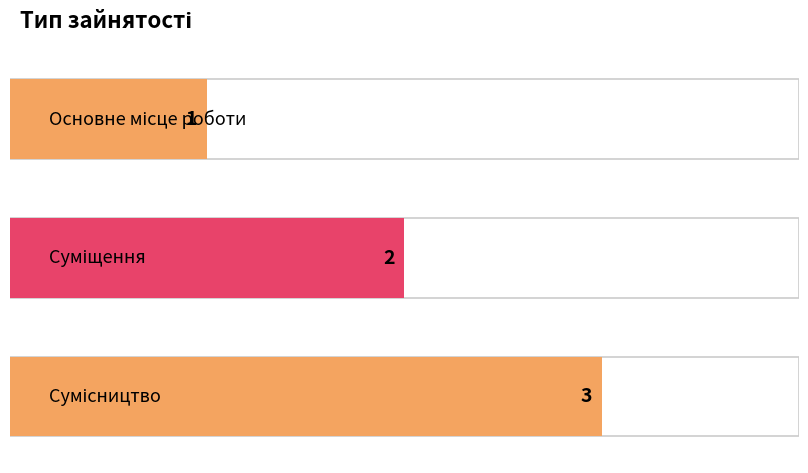

Read the value at Сумісництво.

3